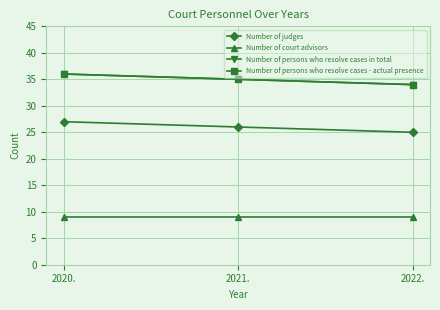

Is this an area chart (filled region under the line)?

No